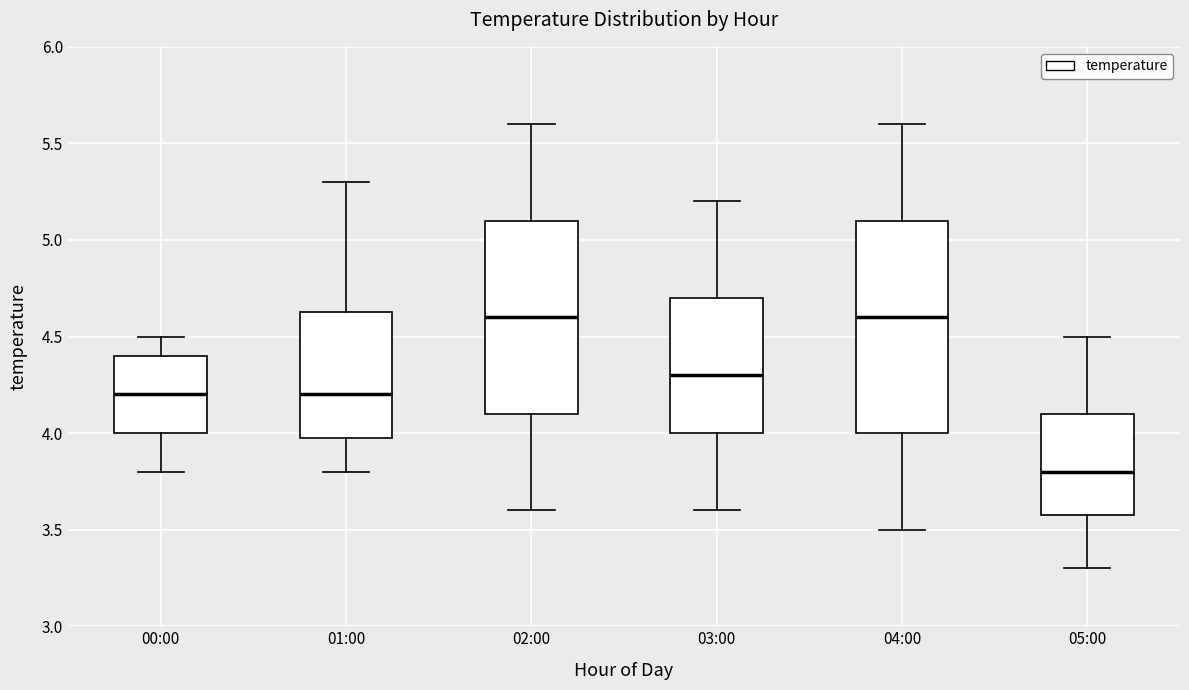

Reading left to right, read every box against the y-axis: the position of its median line, the range the box covers, and the ends of its whiskers. The values are not printed on the chart, so give them approximately, as read against the axis.

00:00: median 4.20, box 4.00 to 4.40, whiskers 3.80 to 4.50
01:00: median 4.20, box 4.00 to 4.65, whiskers 3.80 to 5.30
02:00: median 4.60, box 4.10 to 5.10, whiskers 3.60 to 5.60
03:00: median 4.30, box 4.00 to 4.70, whiskers 3.60 to 5.20
04:00: median 4.60, box 4.00 to 5.10, whiskers 3.50 to 5.60
05:00: median 3.80, box 3.60 to 4.10, whiskers 3.30 to 4.50